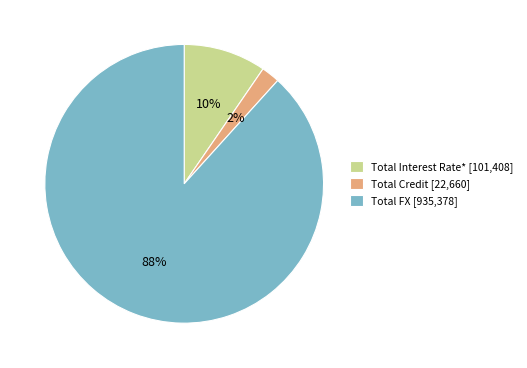

Which category has the biggest portion of the pie?

Total FX